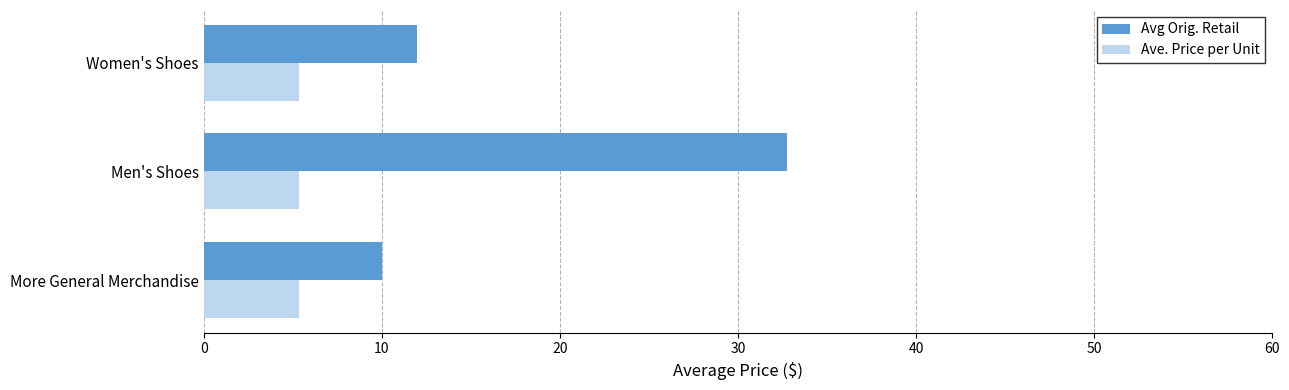

What is the minimum value shown in the chart?

5.4